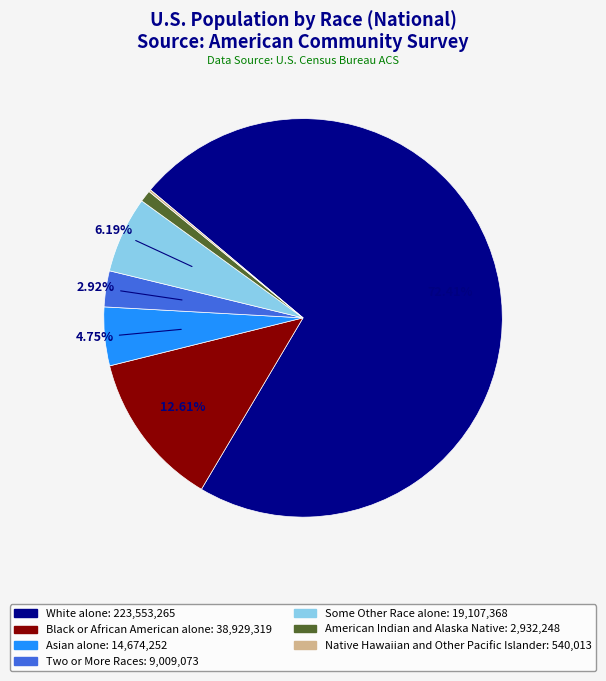

Which slice is the largest?

White alone